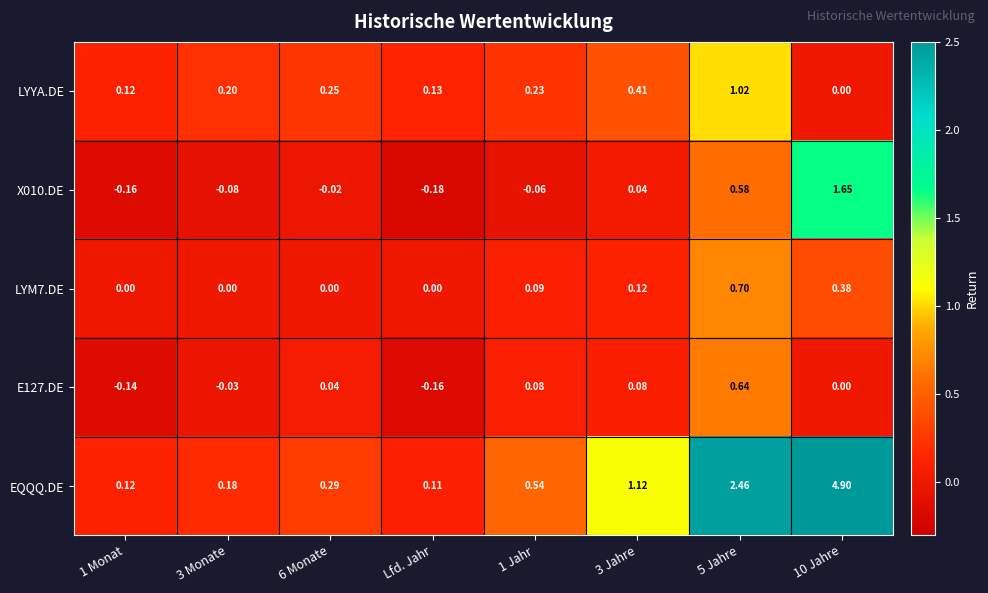

Which series has the largest range (max minus min)?

EQQQ.DE